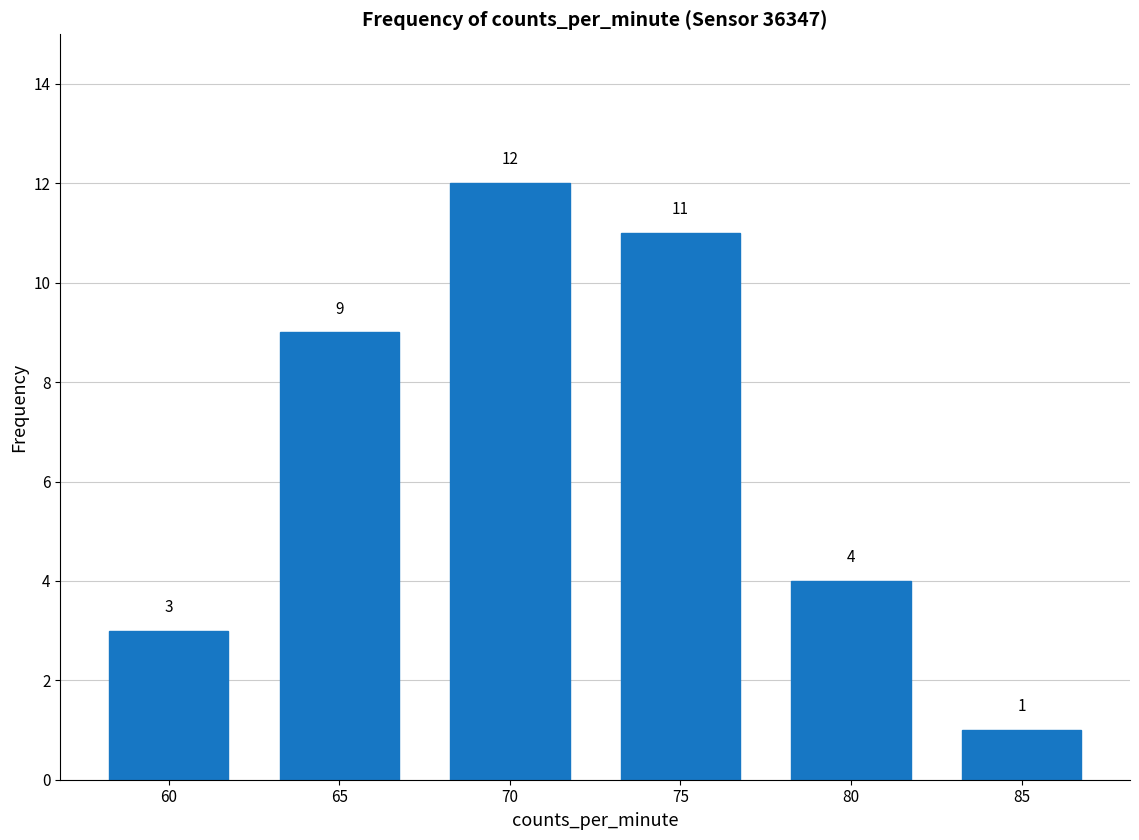

Which category has the lowest value across all series?

85